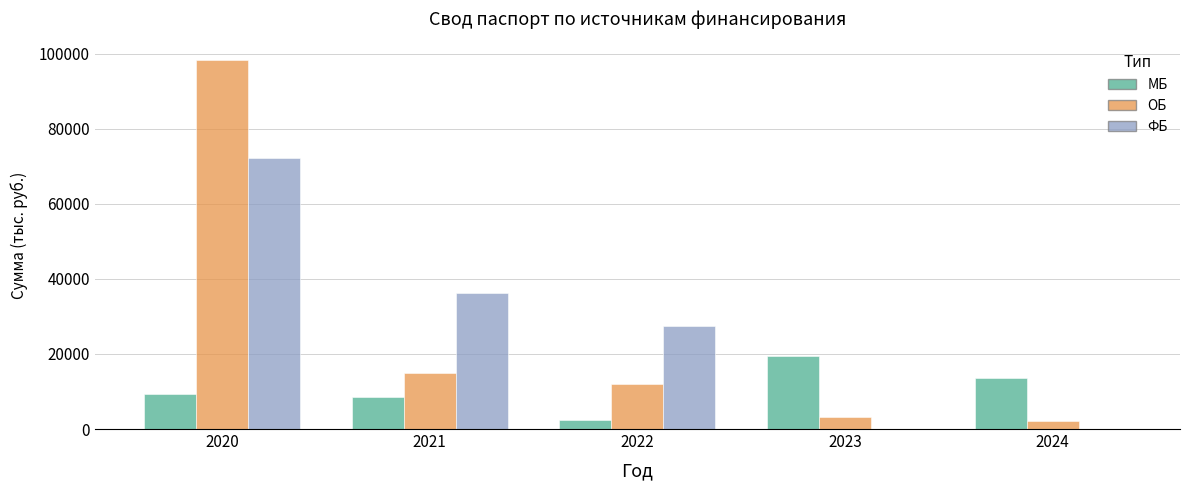

Reading left to right, transcribe all the data shown in this chart.

МБ: 2020=9407.8	2021=8438.1	2022=2519.0	2023=19490.0	2024=13643.0
ОБ: 2020=98402.6	2021=14993.4	2022=12108.1	2023=3301.3	2024=2070.0
ФБ: 2020=72271.1	2021=36121.0	2022=27448.0	2023=0.0	2024=0.0